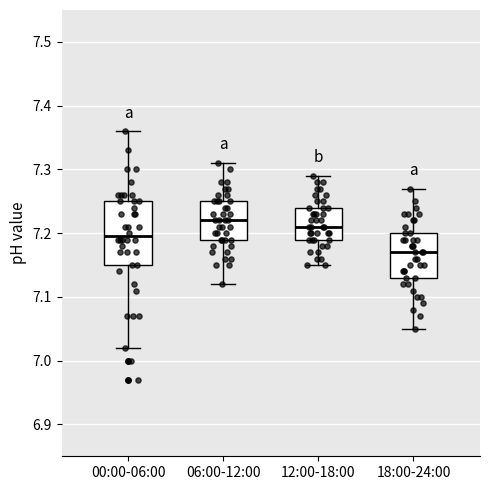

Reading left to right, transcribe this box plot: for each box, give where its median line is, the range the box spans, and where its two whiskers end, as read against the y-axis. The values are not printed on the chart, so give them approximately, as read against the axis.

00:00-06:00: median 7.20, box 7.15 to 7.25, whiskers 7.02 to 7.36
06:00-12:00: median 7.22, box 7.19 to 7.25, whiskers 7.12 to 7.31
12:00-18:00: median 7.21, box 7.19 to 7.24, whiskers 7.15 to 7.29
18:00-24:00: median 7.17, box 7.13 to 7.20, whiskers 7.05 to 7.27